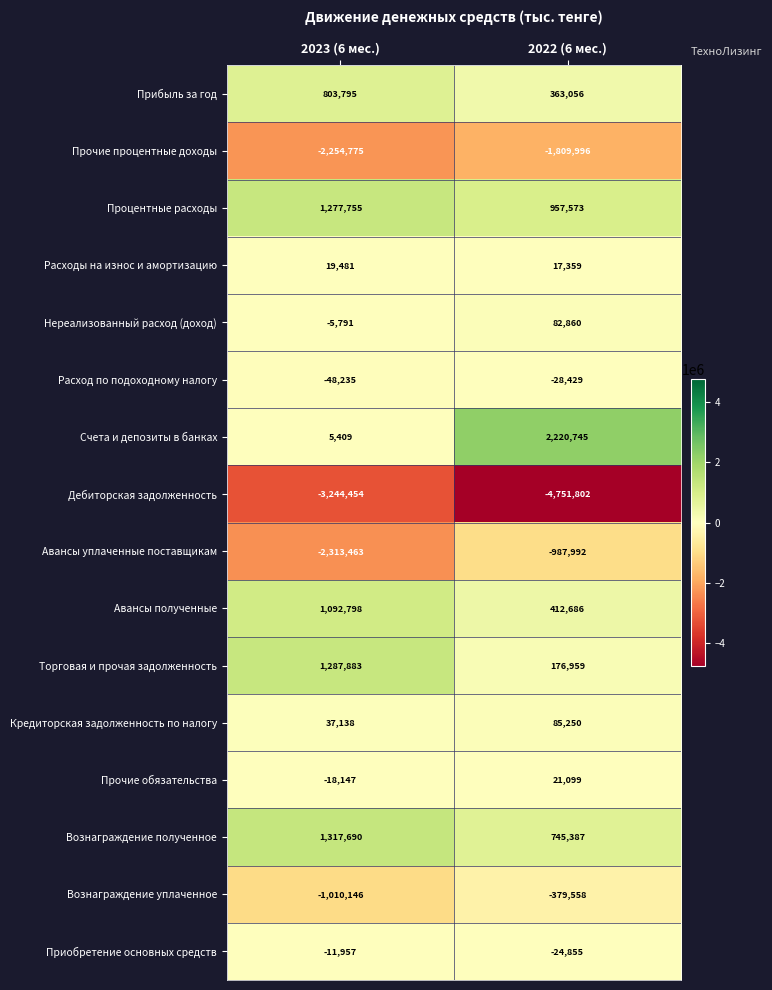

What is the sum of the Кредиторская задолженность по налогу values at 2022 (6 мес.) and 2023 (6 мес.)?

122388